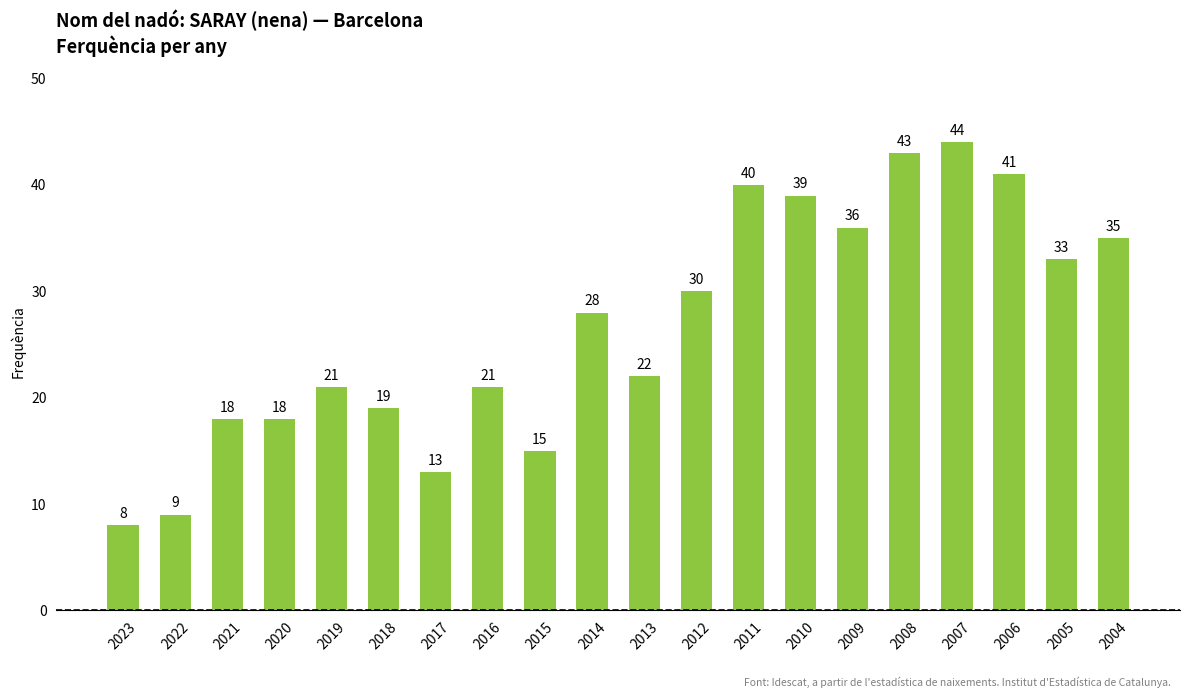

How many values are below 28?

10